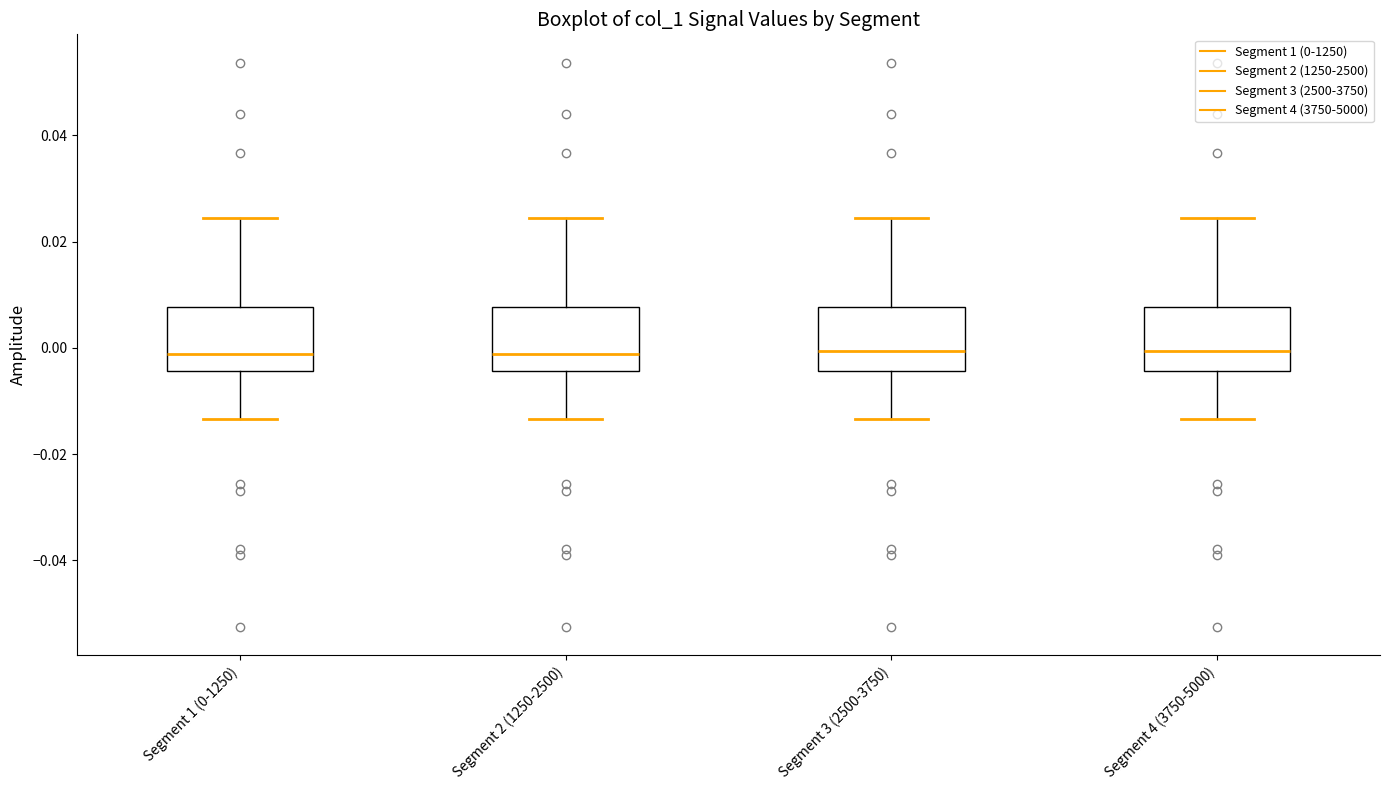

Reading left to right, read every box against the y-axis: the position of its median line, the range the box covers, and the ends of its whiskers. The values are not printed on the chart, so give them approximately, as read against the axis.

Segment 1 (0-1250): median -0.002, box -0.004 to 0.008, whiskers -0.014 to 0.024
Segment 2 (1250-2500): median -0.002, box -0.004 to 0.008, whiskers -0.014 to 0.024
Segment 3 (2500-3750): median 0.000, box -0.004 to 0.008, whiskers -0.014 to 0.024
Segment 4 (3750-5000): median 0.000, box -0.004 to 0.008, whiskers -0.014 to 0.024